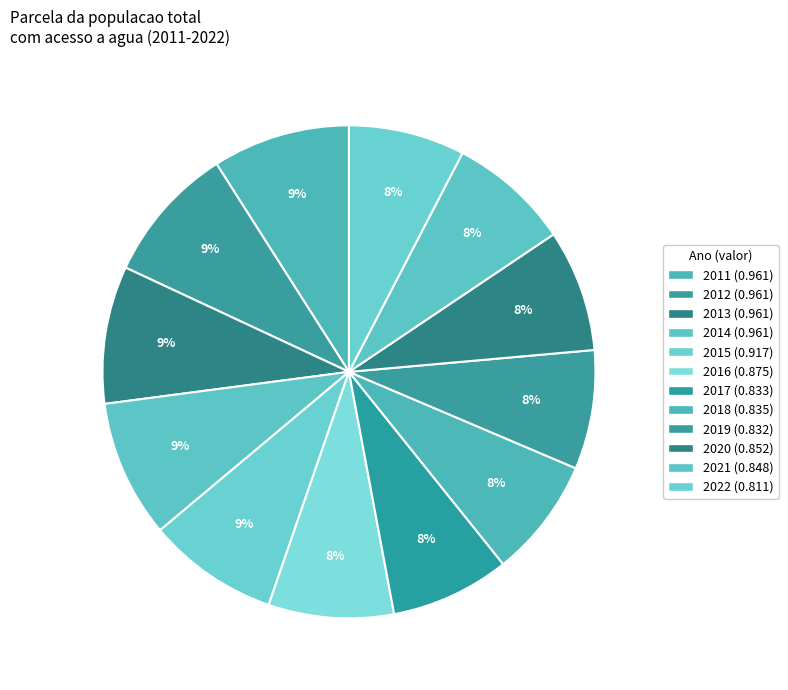

To the nearest percent, what is the combined percentage of 2021 and 2017?

16%